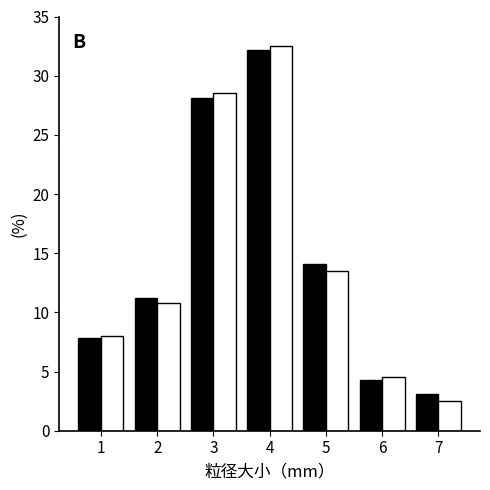

What is the minimum value shown in the chart?

2.5